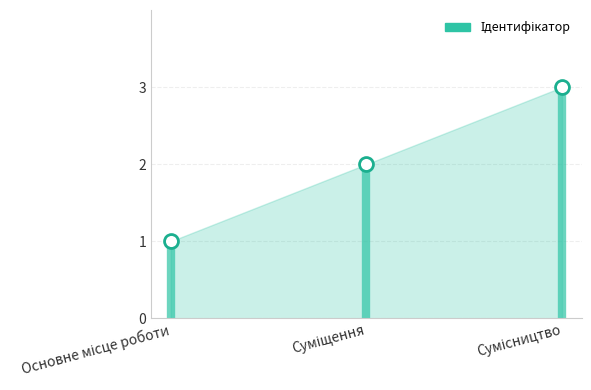

What is the sum of all values?

6